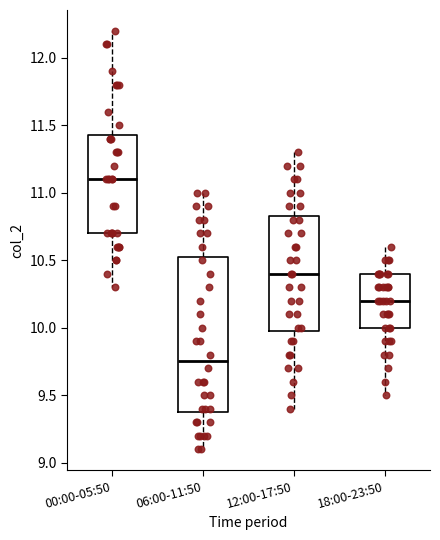

Reading left to right, read every box against the y-axis: the position of its median line, the range the box covers, and the ends of its whiskers. The values are not printed on the chart, so give them approximately, as read against the axis.

00:00-05:50: median 11.10, box 10.70 to 11.45, whiskers 10.30 to 12.20
06:00-11:50: median 9.75, box 9.40 to 10.55, whiskers 9.10 to 11.00
12:00-17:50: median 10.40, box 10.00 to 10.85, whiskers 9.40 to 11.30
18:00-23:50: median 10.20, box 10.00 to 10.40, whiskers 9.50 to 10.60